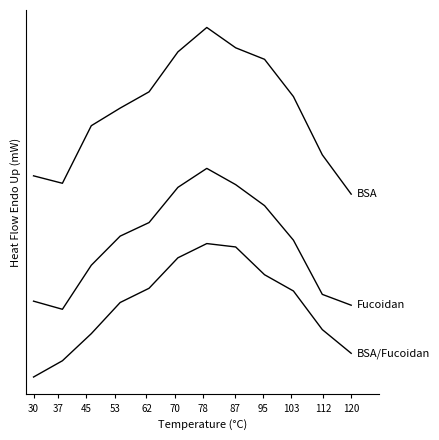

Does the chart display data point markers on the line(s)?

No